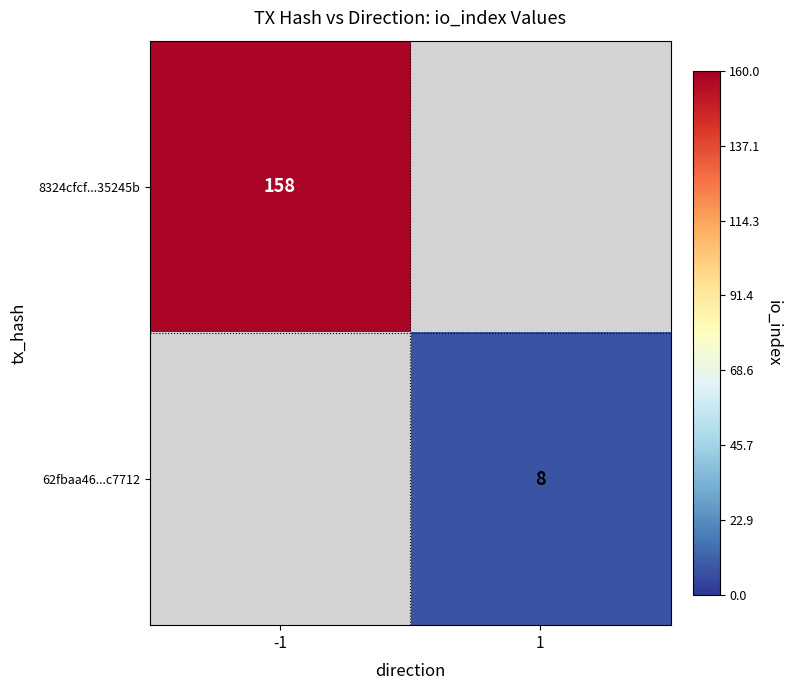

At how many categories does at least one series exceed 101?

1